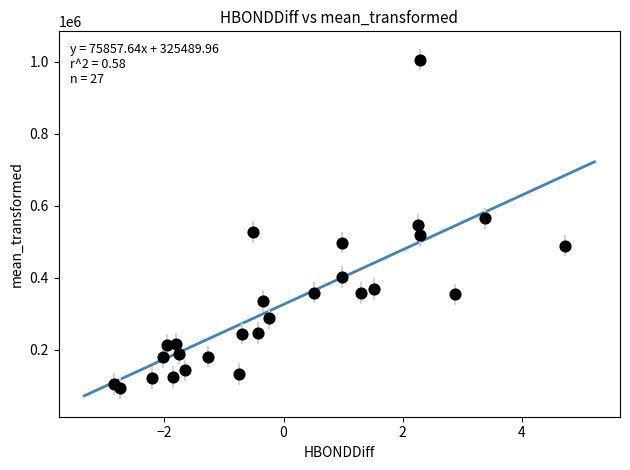

What is the range of Y values (max minus min)?

913554